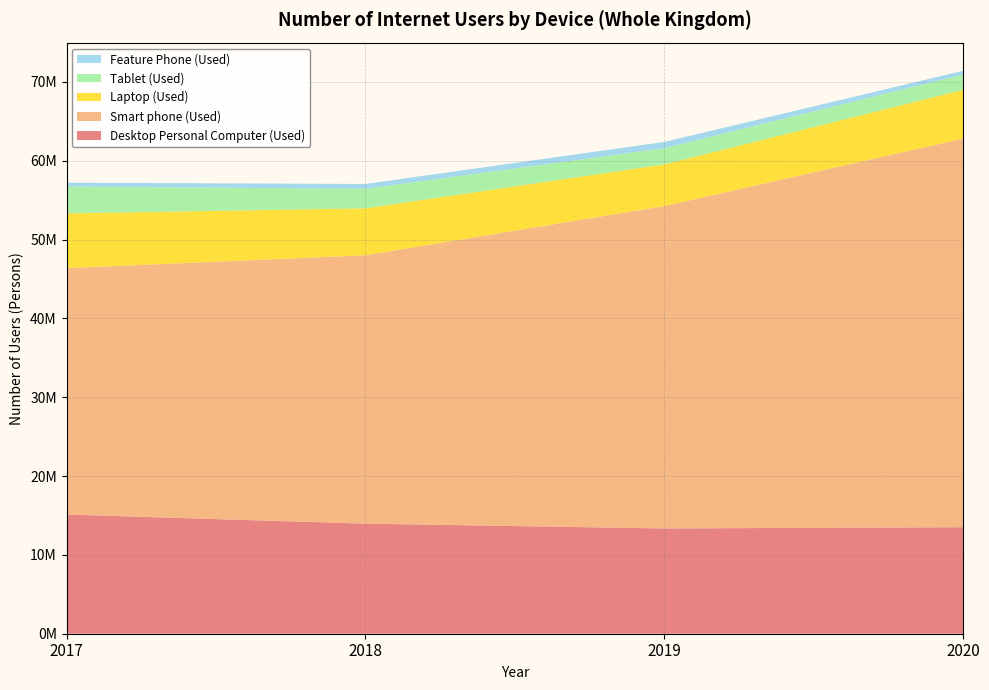

Reading right to left, extract all data points from this chart.

Desktop Personal Computer (Used): 2020=13515646.0	2019=13355830.0	2018=13963713.1	2017=15124242.7
Smart phone (Used): 2020=49303792.0	2019=40902560.0	2018=34048699.4	2017=31259611.9
Laptop (Used): 2020=6190324.0	2019=5286950.0	2018=5960033.7	2017=6948526.2
Tablet (Used): 2020=1933342.0	2019=2060000.0	2018=2481427.2	2017=3403954.9
Feature Phone (Used): 2020=481543.0	2019=791520.0	2018=608474.7	2017=489247.3